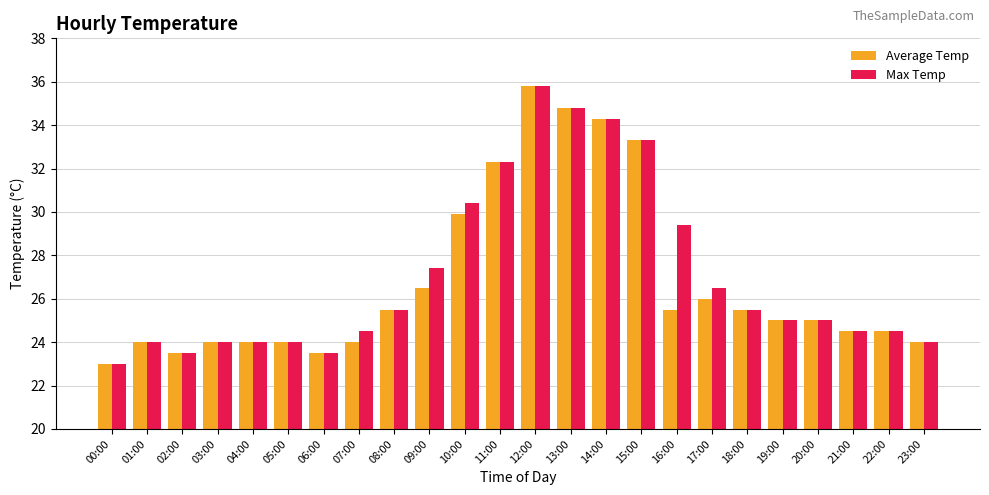

What is the maximum value shown in the chart?

35.8